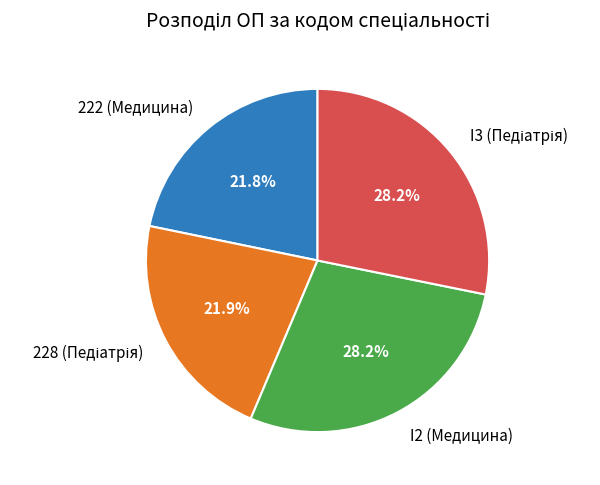

What percentage is NOT represented by 222 (Медицина)?

78.2%